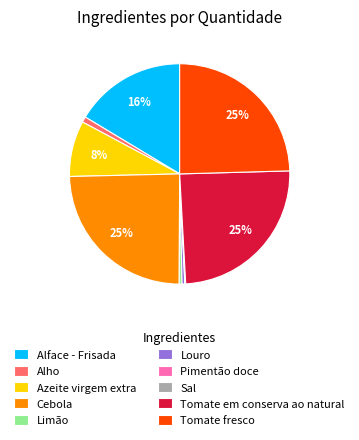

Is it true that Limão is 0% of the pie?

True